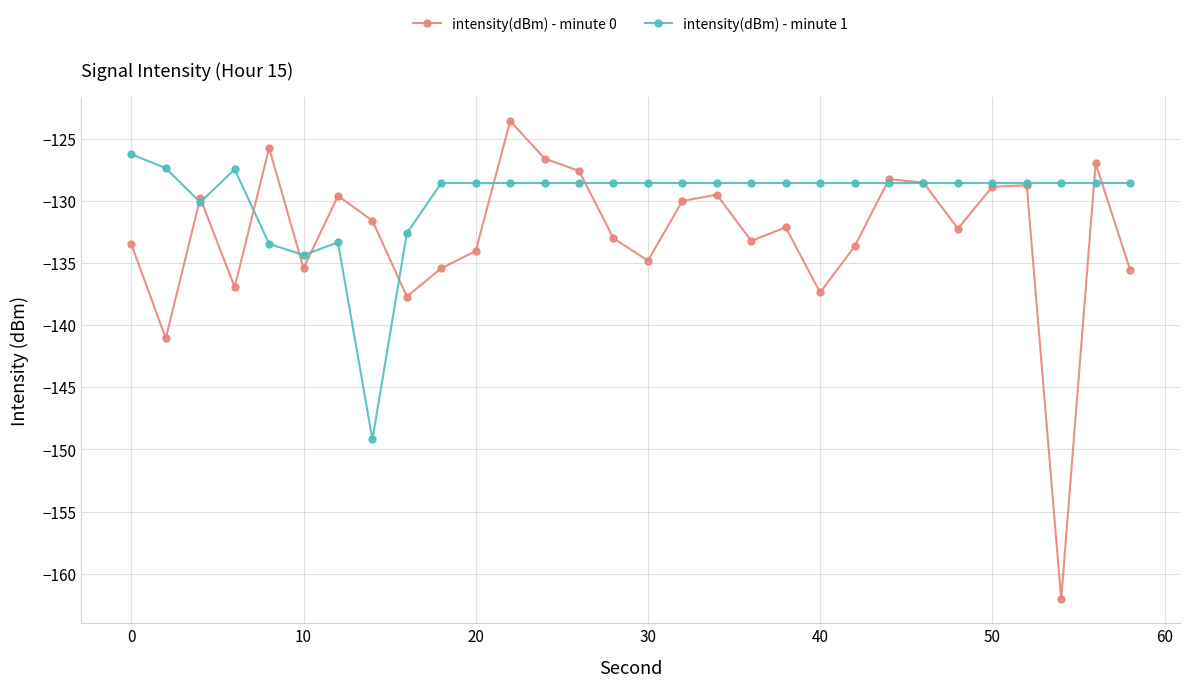

After their last crossing, which series has the higher values: intensity(dBm) - minute 0 or intensity(dBm) - minute 1?

intensity(dBm) - minute 1